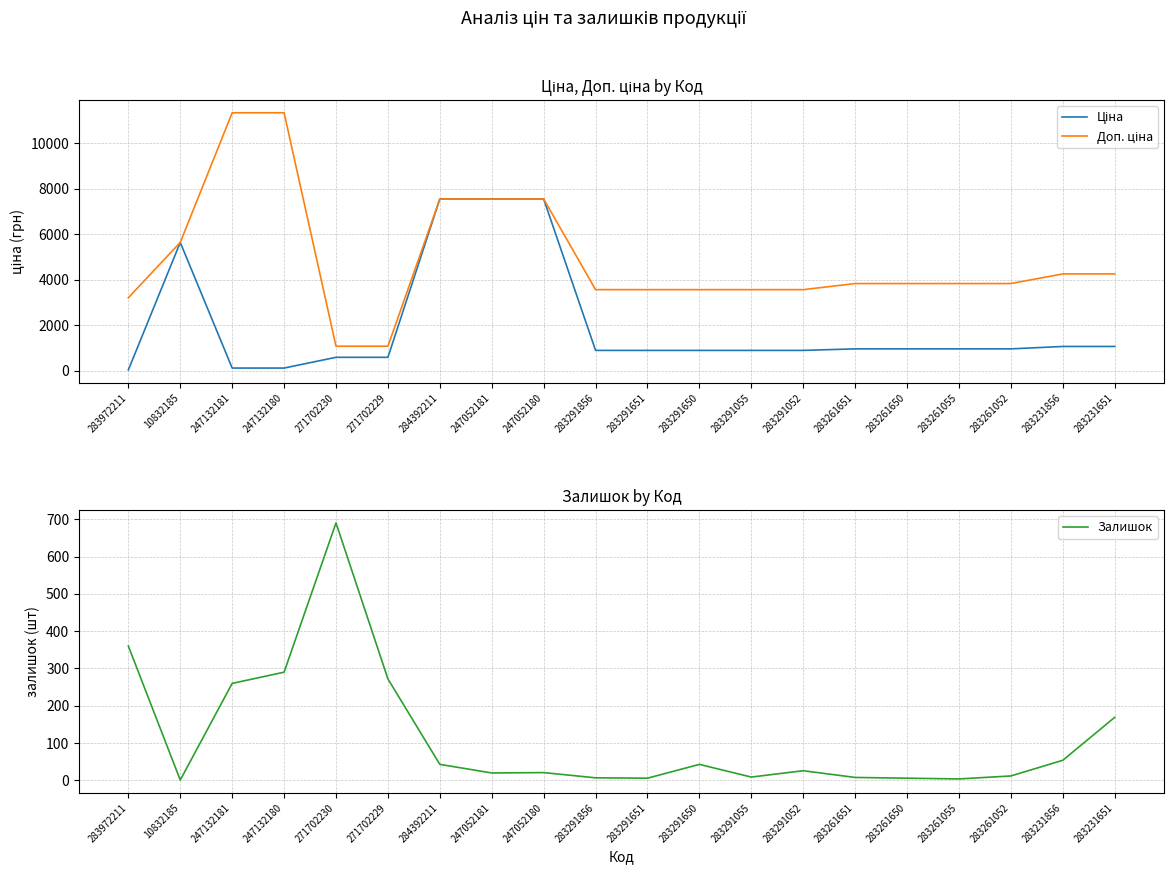

What position from the left is 284392211?

7